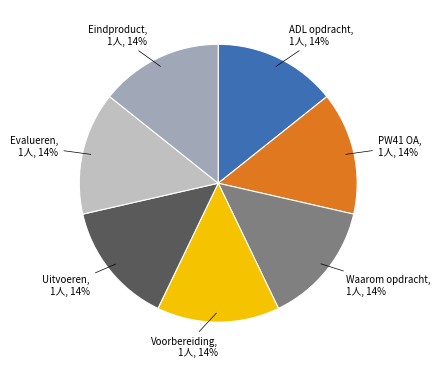

To the nearest percent, what percentage of the pie is Eindproduct?

14%